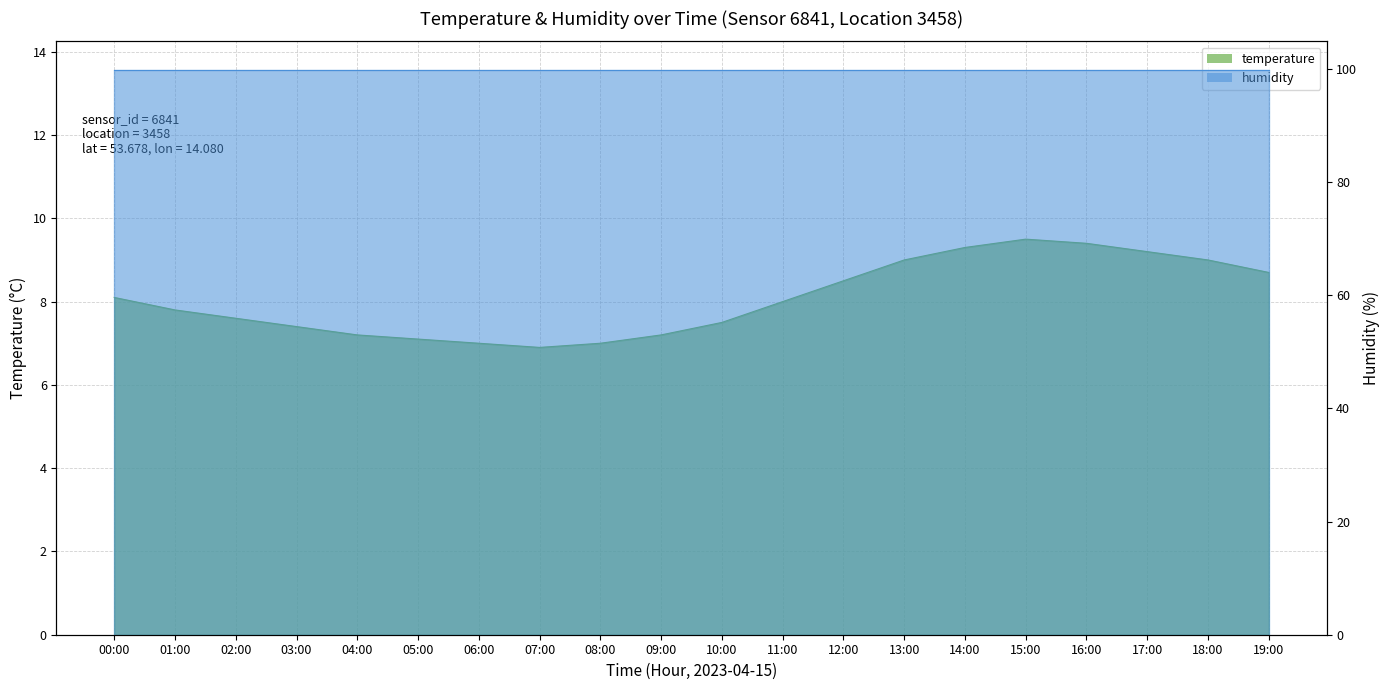

What is the greatest value displayed?

9.5